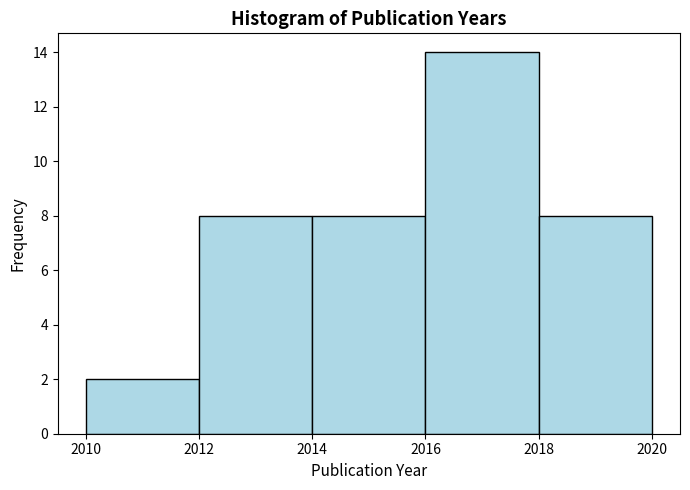

Which range on the x-axis has the tallest bar?

2016 to 2018